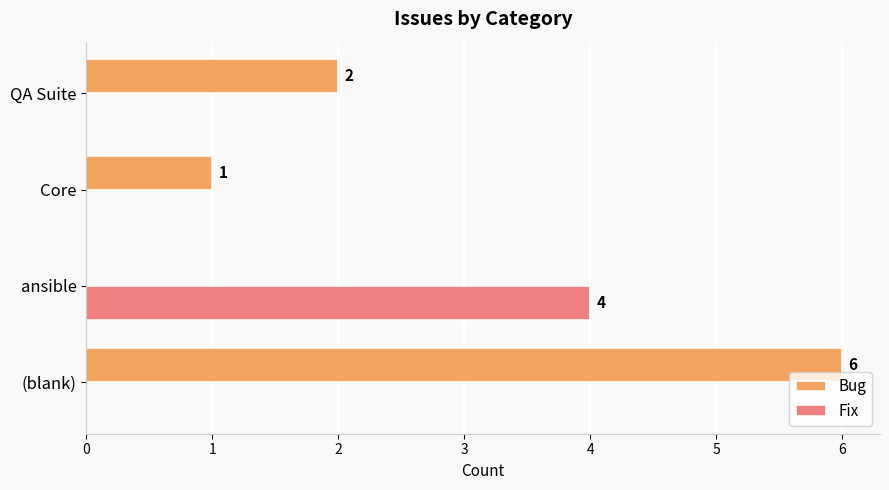

The value of Fix at ansible is 4. True or false?

True